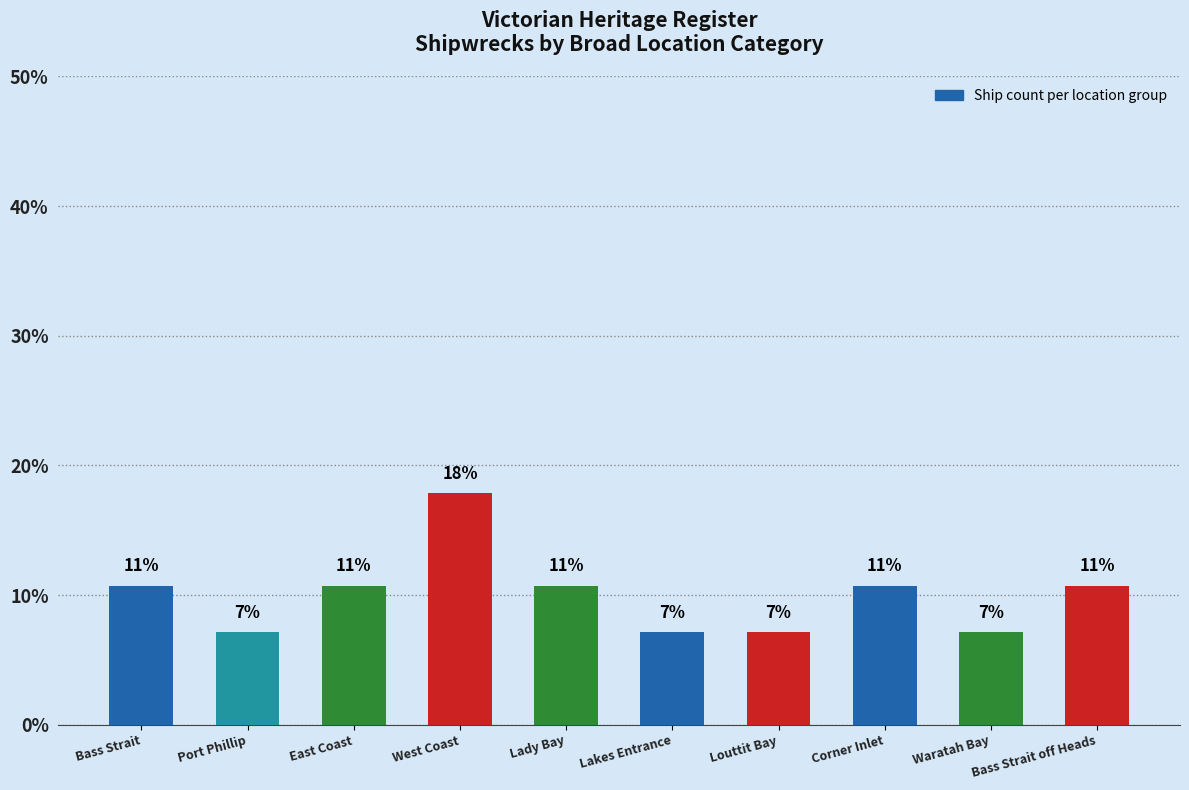

How many bars are there in total?

10